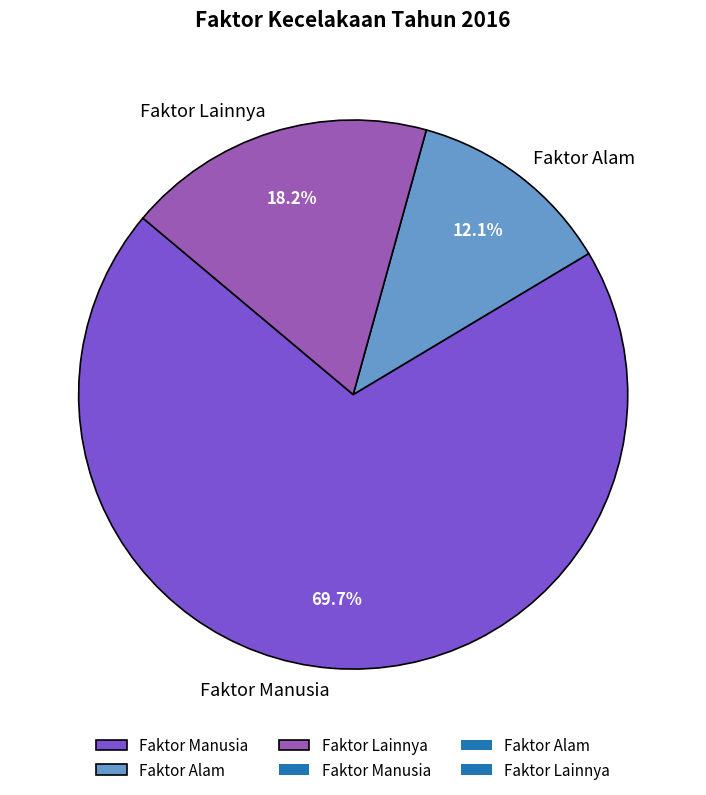

To the nearest percent, what is the combined percentage of Faktor Alam and Faktor Lainnya?

30%